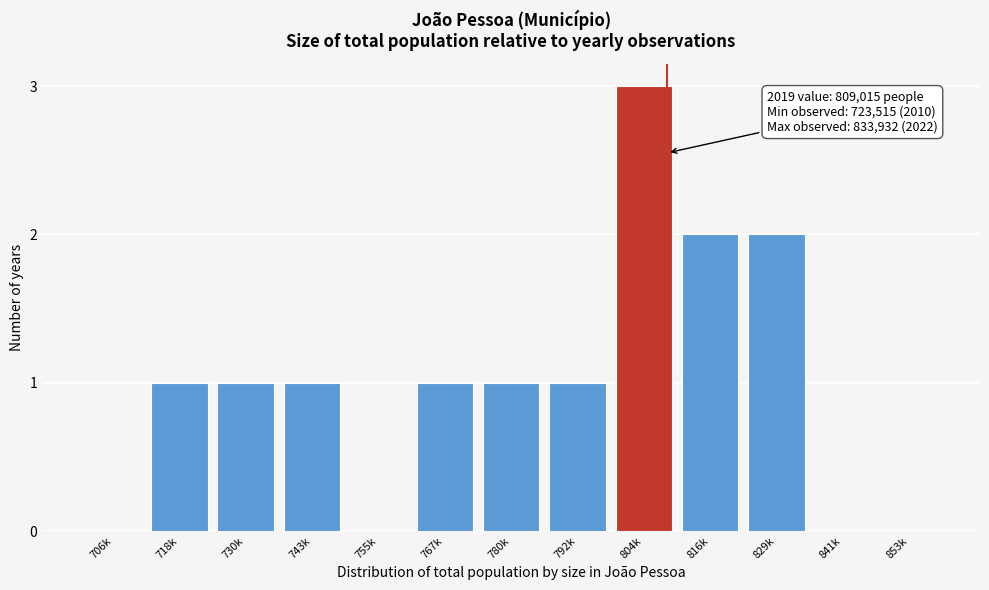

Reading left to right, extract all data points from this chart.

706k=0	718k=1	730k=1	743k=1	755k=0	767k=1	780k=1	792k=1	804k=3	816k=2	829k=2	841k=0	853k=0